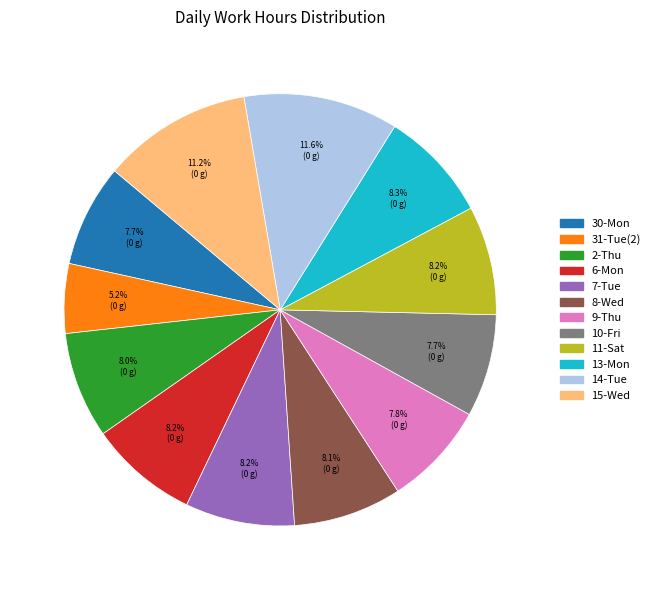

To the nearest percent, what percentage of the pie is 9-Thu?

8%